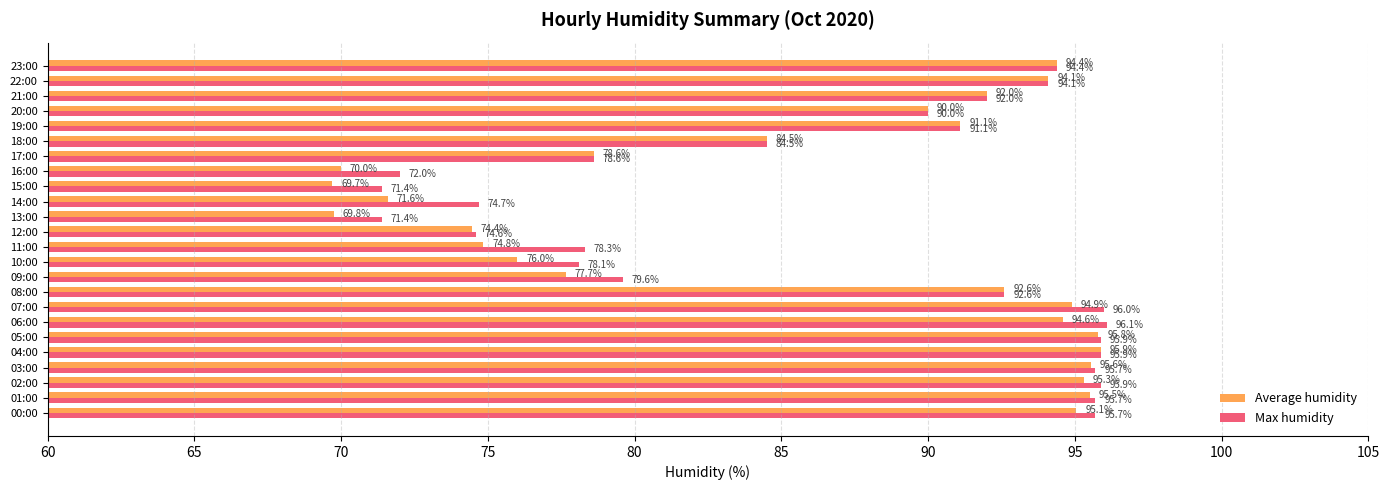

List the series in order of their peak value, highest first.

Max humidity, Average humidity